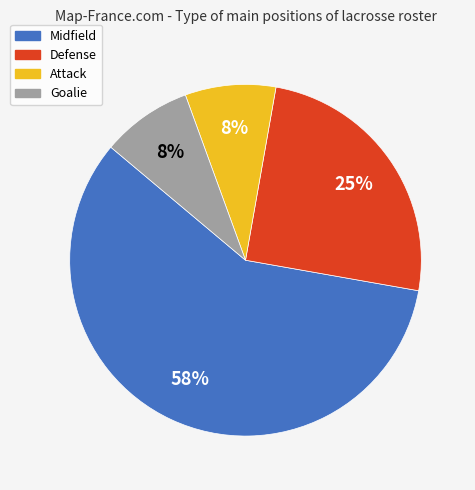

True or false: Midfield accounts for 44% of the total.

False